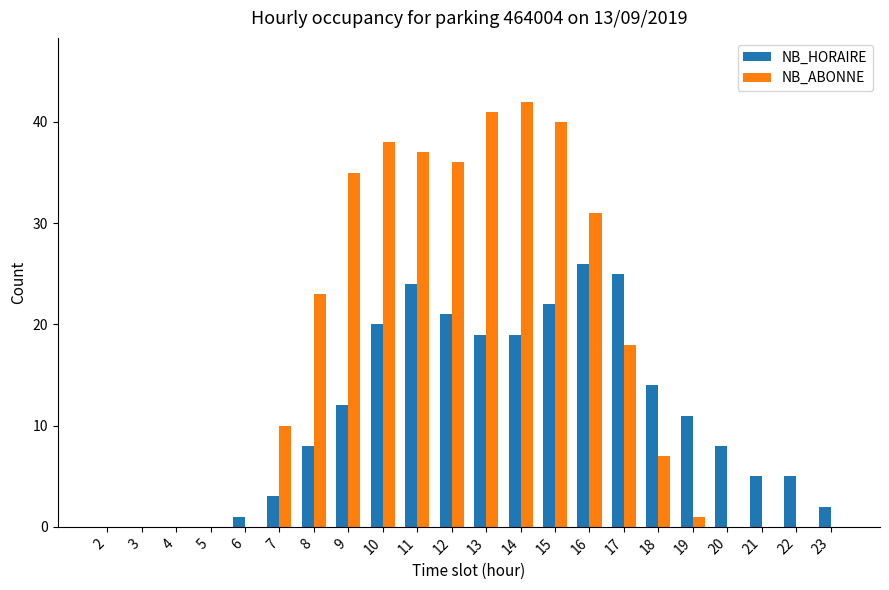

What is the approximate value of NB_HORAIRE at 16, to the nearest 5?

25